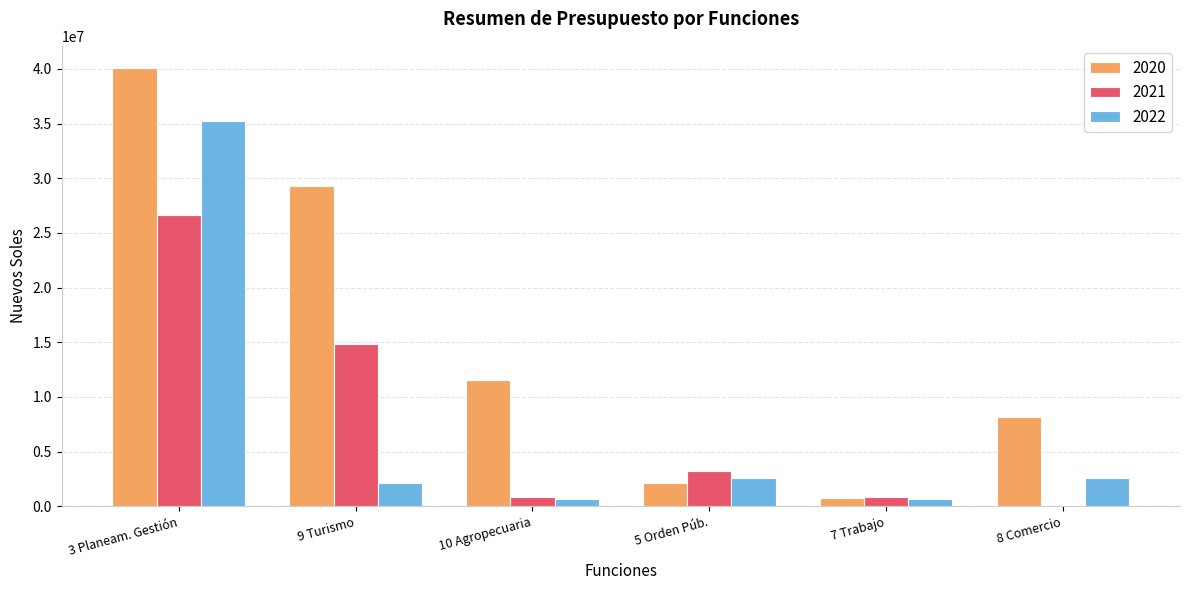

What is the spread (max minus min) of values at 8 Comercio?

8113961